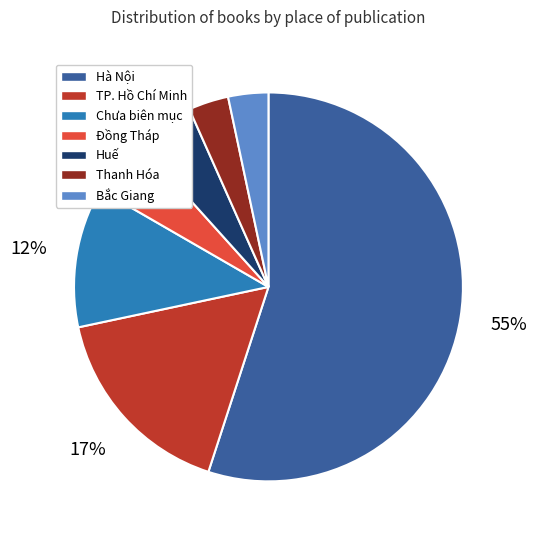

What is the majority slice?

Hà Nội